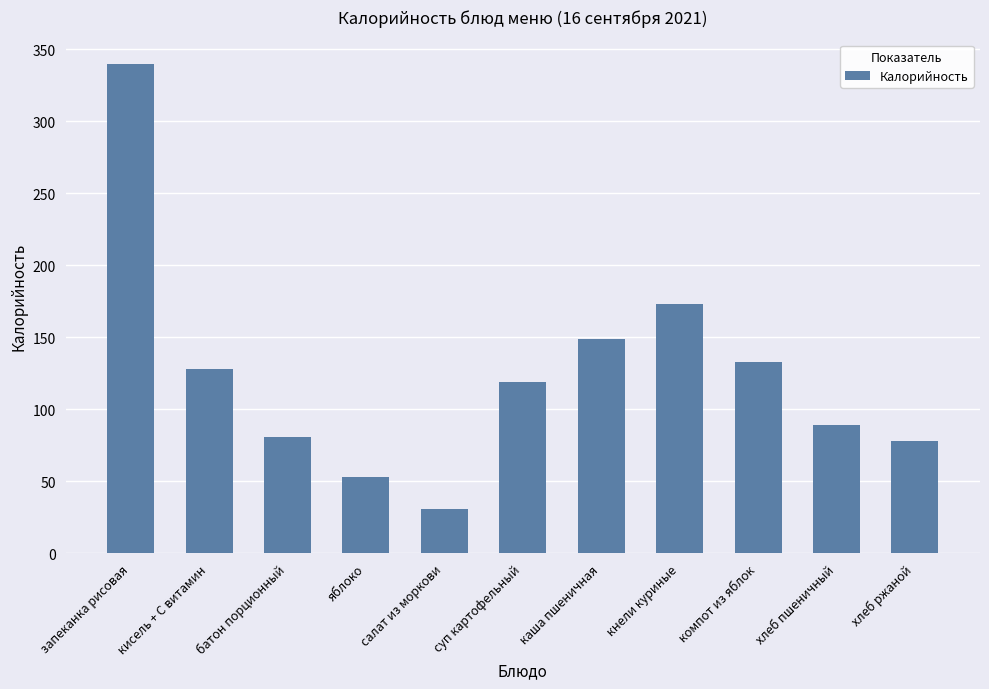

What is the sum of all values?

1374